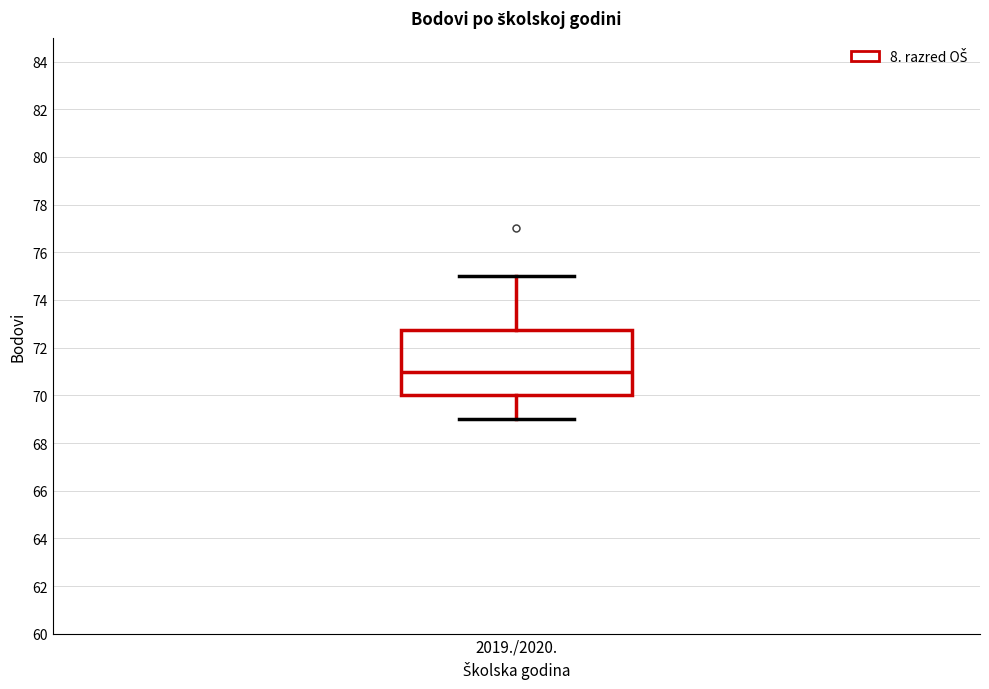

Transcribe this box plot: give where the median line is, the range the box spans, and where the two whiskers end, as read against the y-axis. The values are not printed on the chart, so give them approximately, as read against the axis.

median 71.0, box 70.0 to 72.8, whiskers 69.0 to 75.0